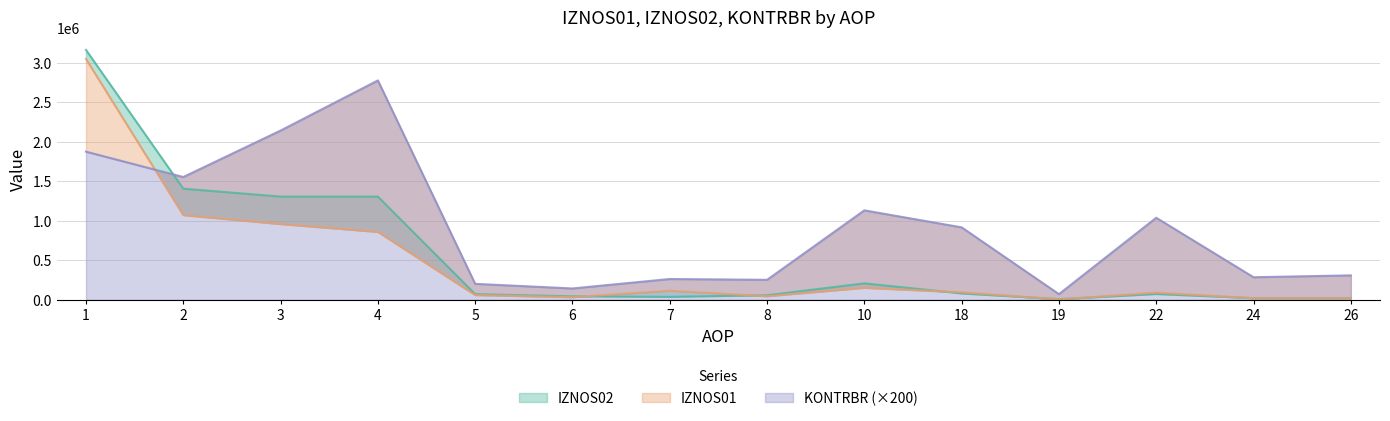

What is the lowest value of the KONTRBR series?

70798.0